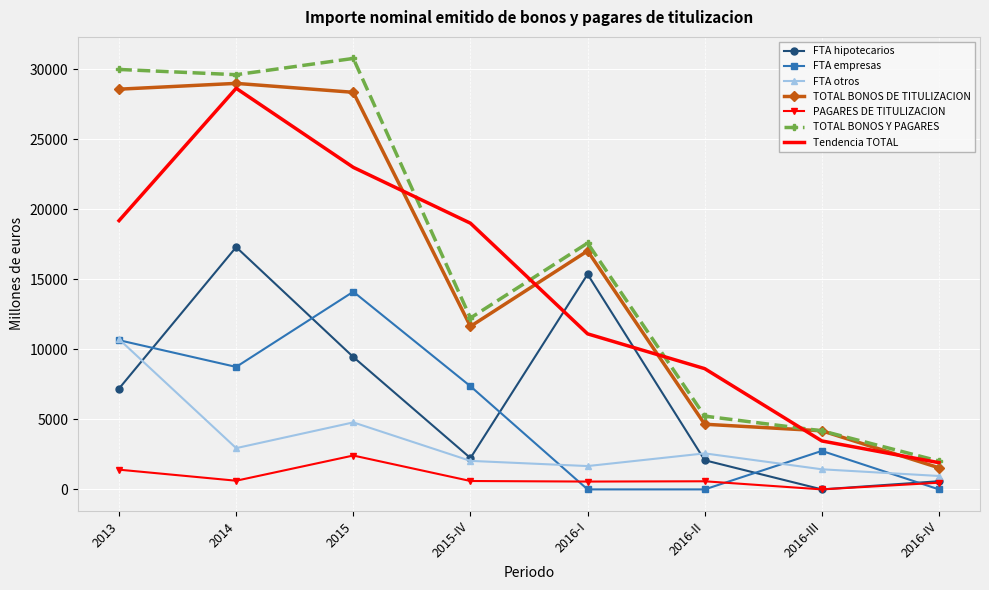

What is the sum of the TOTAL BONOS DE TITULIZACION values at 2013 and 2016-I?

45631.1